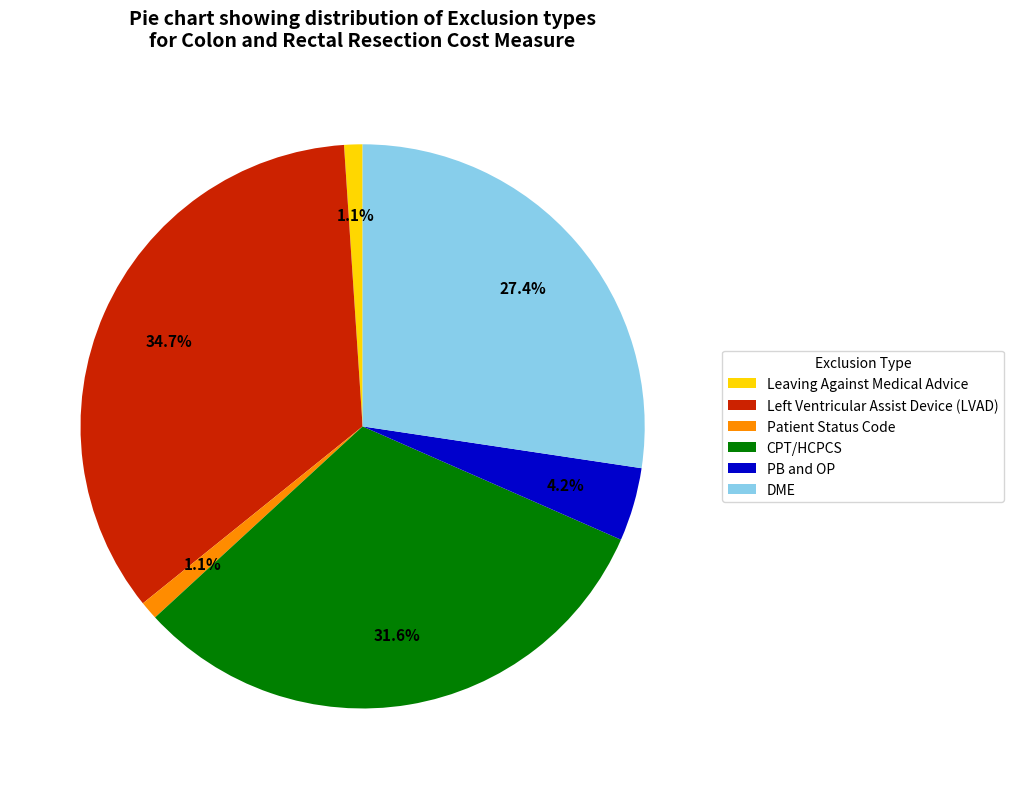

Is there any slice that represents more than half of the pie?

No